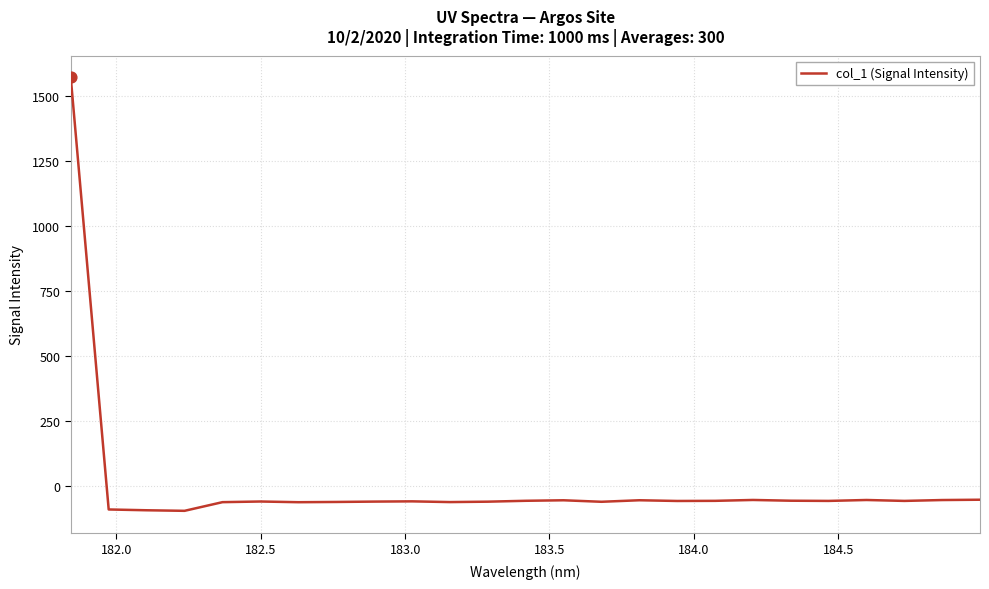

What is the difference between the maximum and minimum values?

1665.1